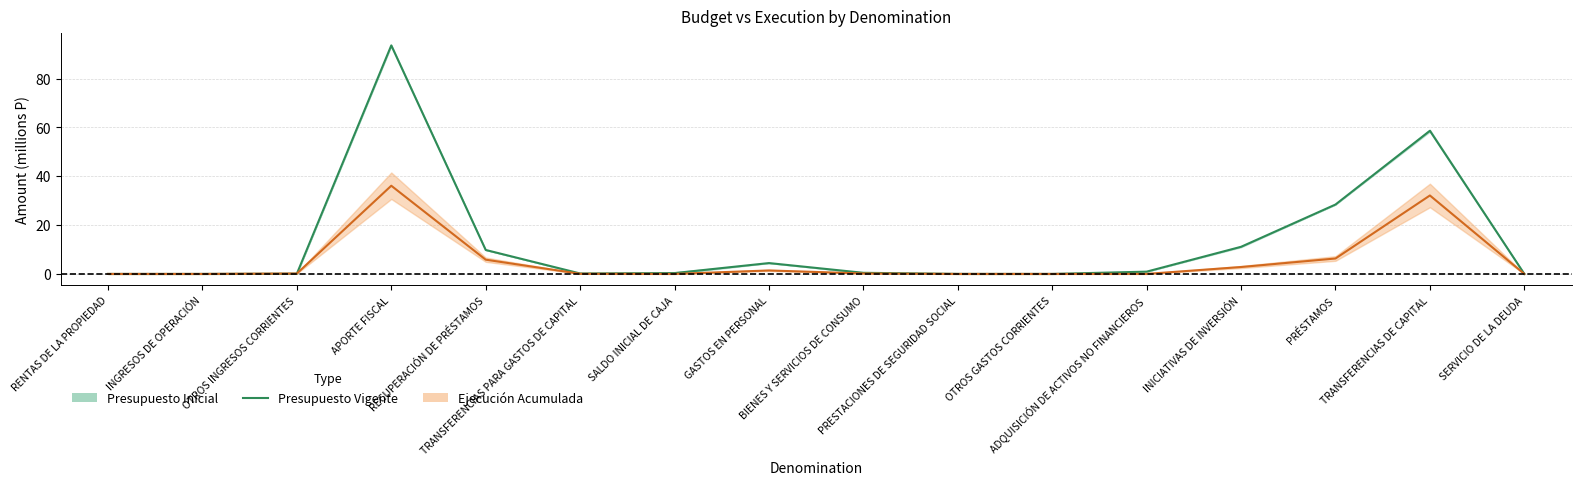

Is it true that the value at TRANSFERENCIAS PARA GASTOS DE CAPITAL is 0.2?

True